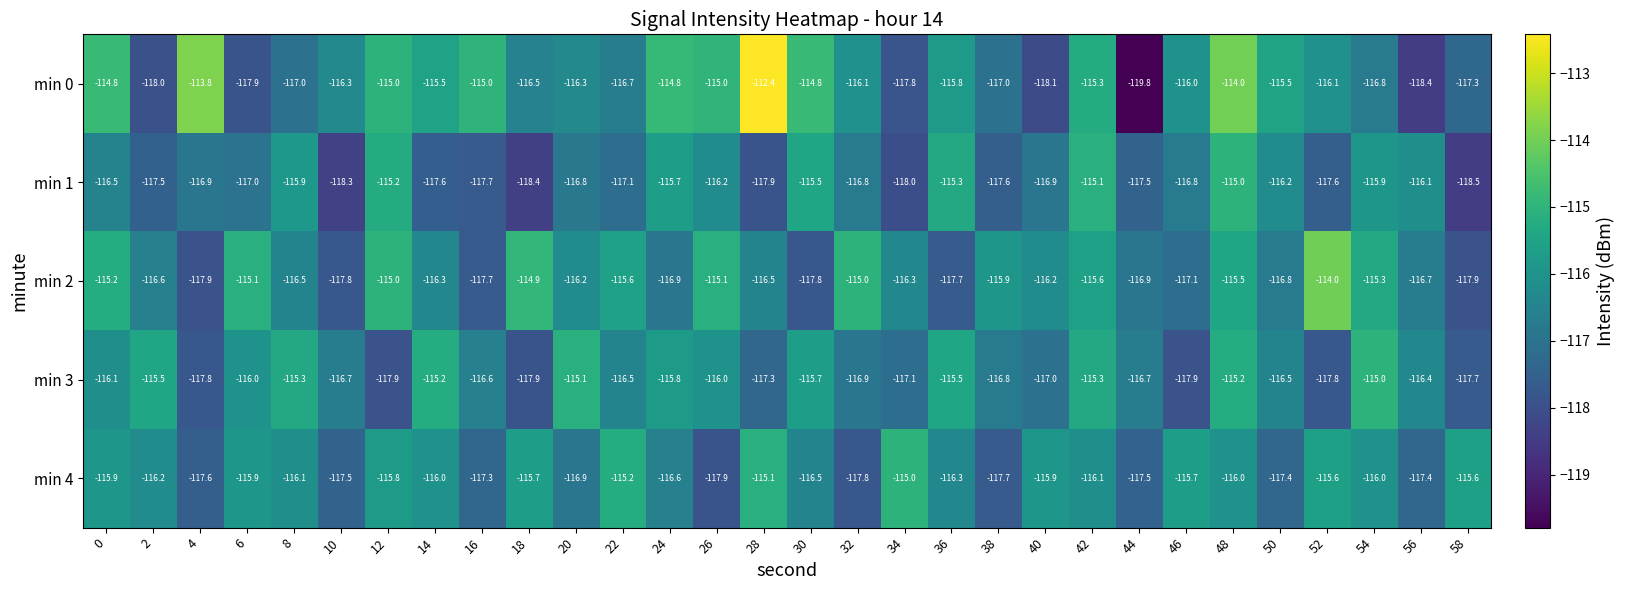

At 26, list the series in order from smallest to largest.

min 4, min 1, min 3, min 2, min 0